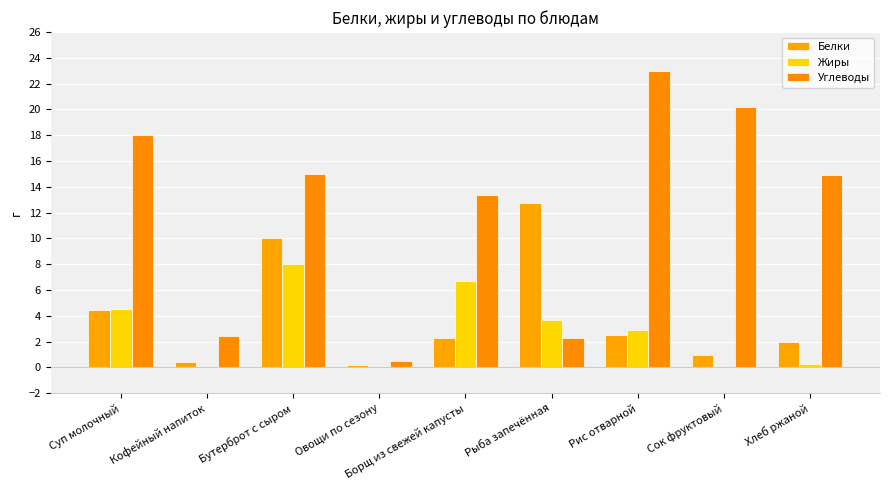

How many data points does each series have?

9